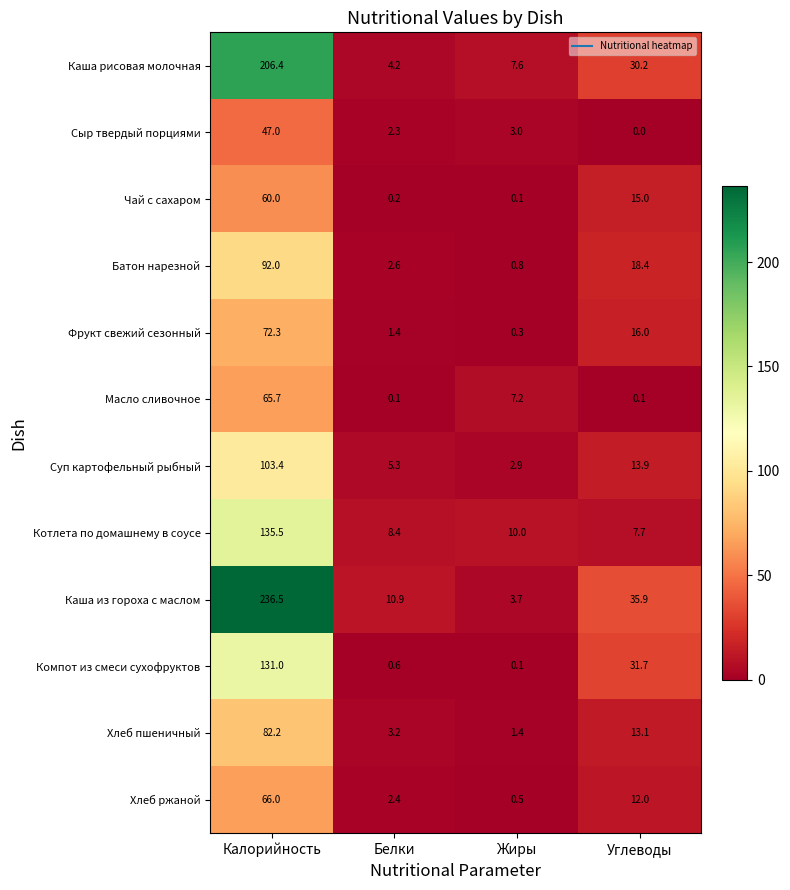

Read the Котлета по домашнему в соусе value at Белки.

8.4